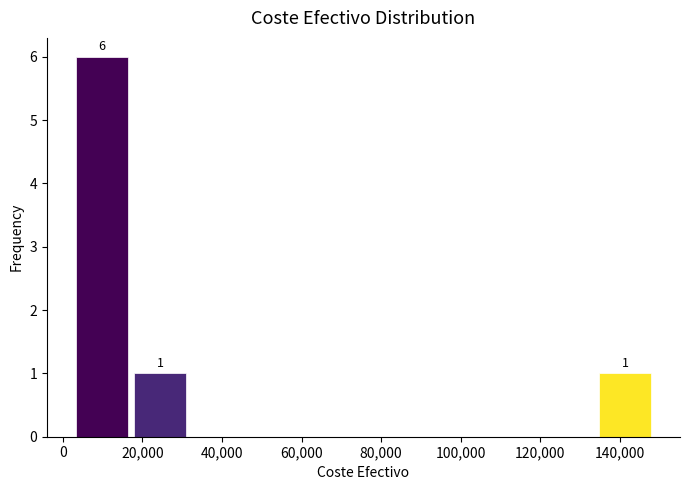

Which range on the x-axis has the tallest bar?

2000 to 18000